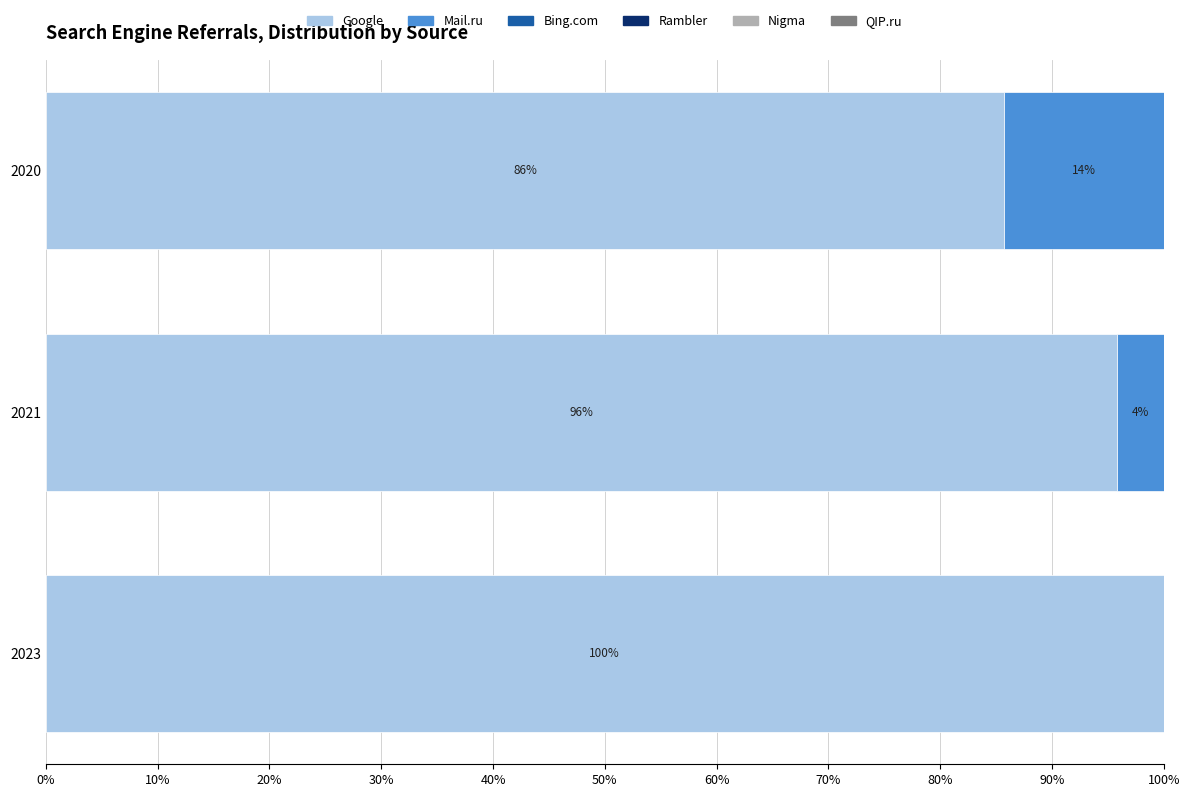

True or false: Google has a value of 168.5 at 2023.

False